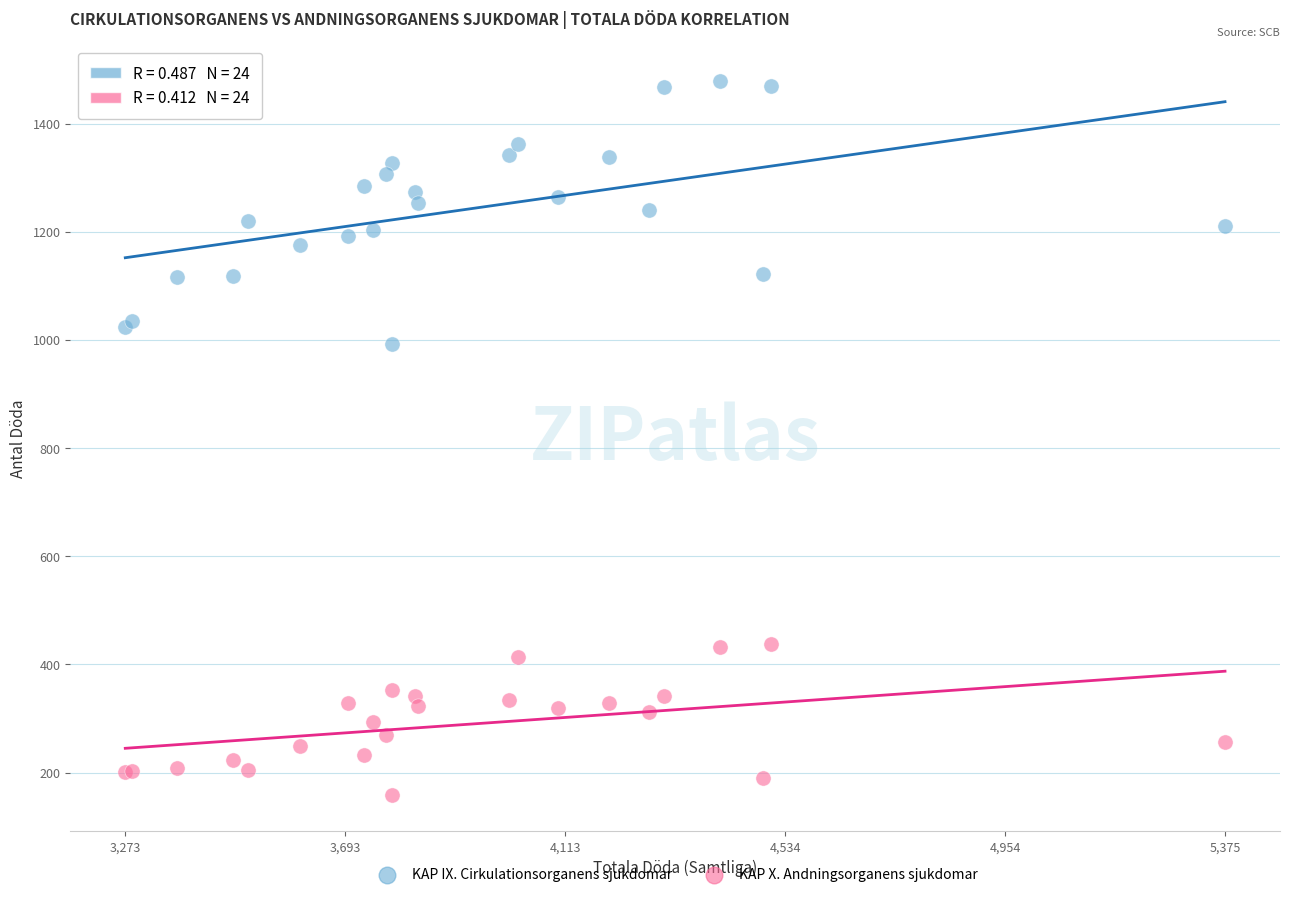

Which series reaches the maximum Y coordinate?

KAP IX. Cirkulationsorganens sjukdomar